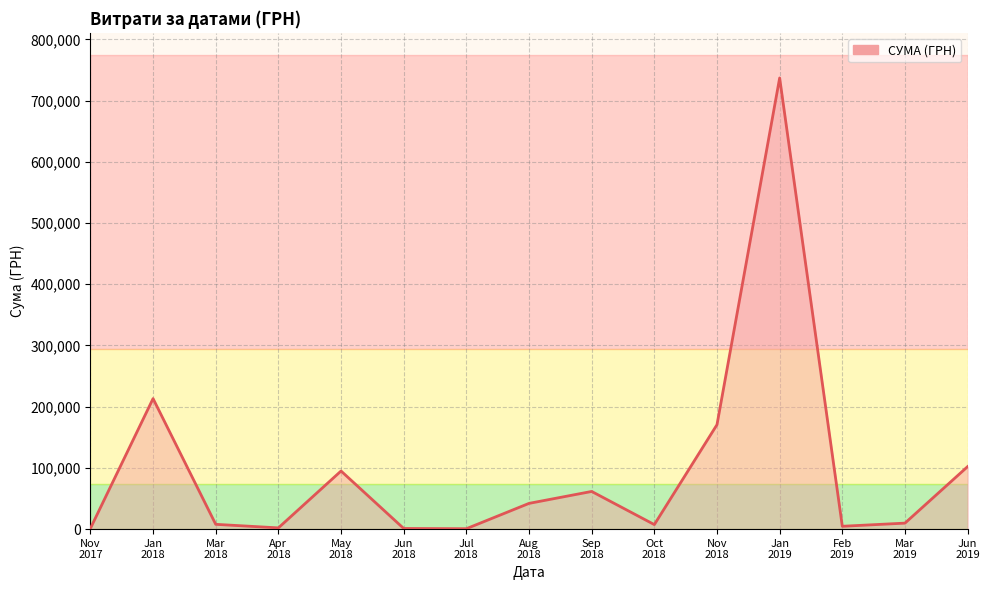

What is the greatest value displayed?

736948.0